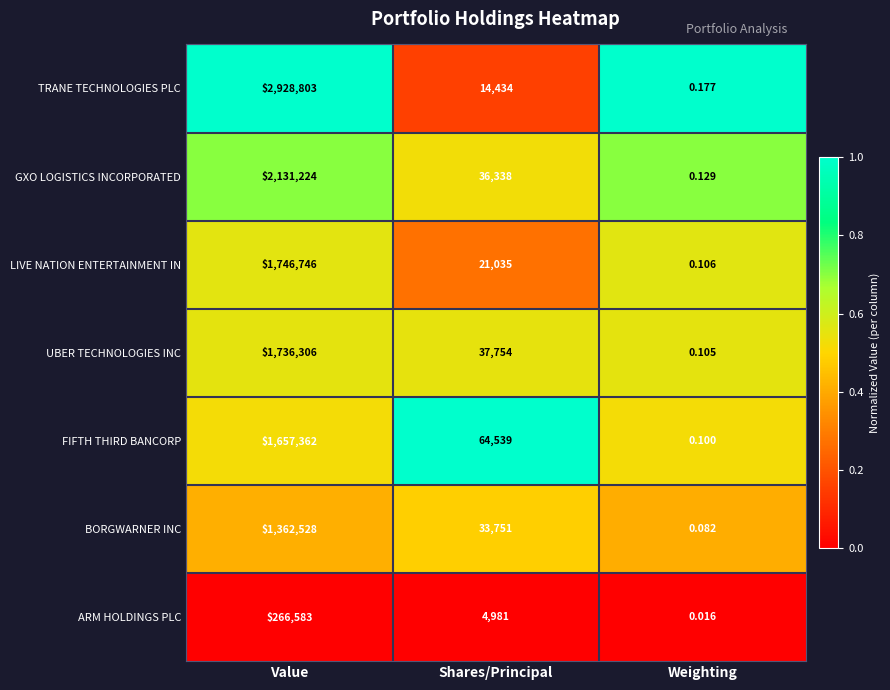

At which label does LIVE NATION ENTERTAINMENT IN reach its minimum?

Weighting